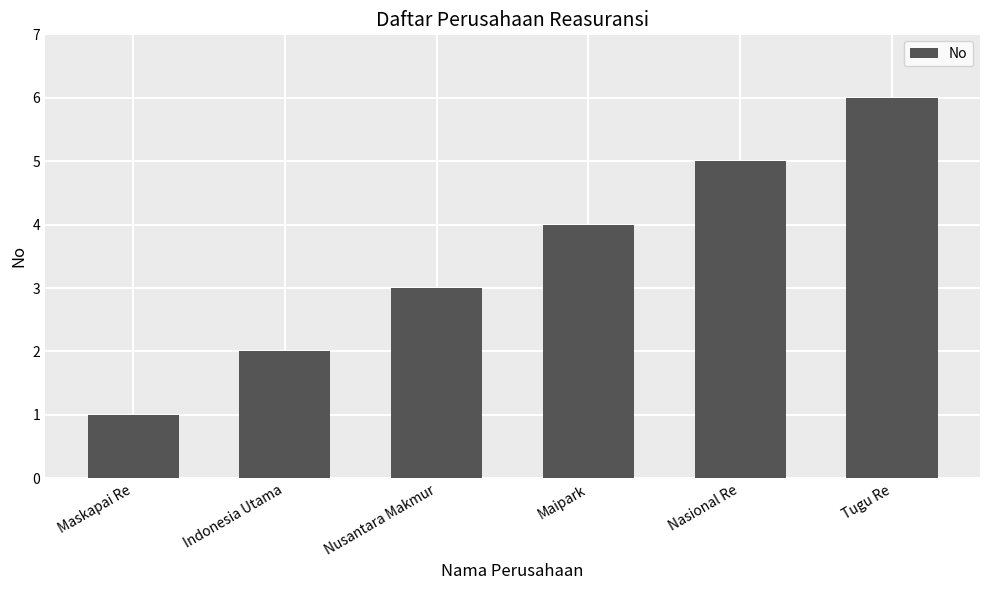

Reading left to right, what are all the values shown in this chart?

Maskapai Re=1	Indonesia Utama=2	Nusantara Makmur=3	Maipark=4	Nasional Re=5	Tugu Re=6